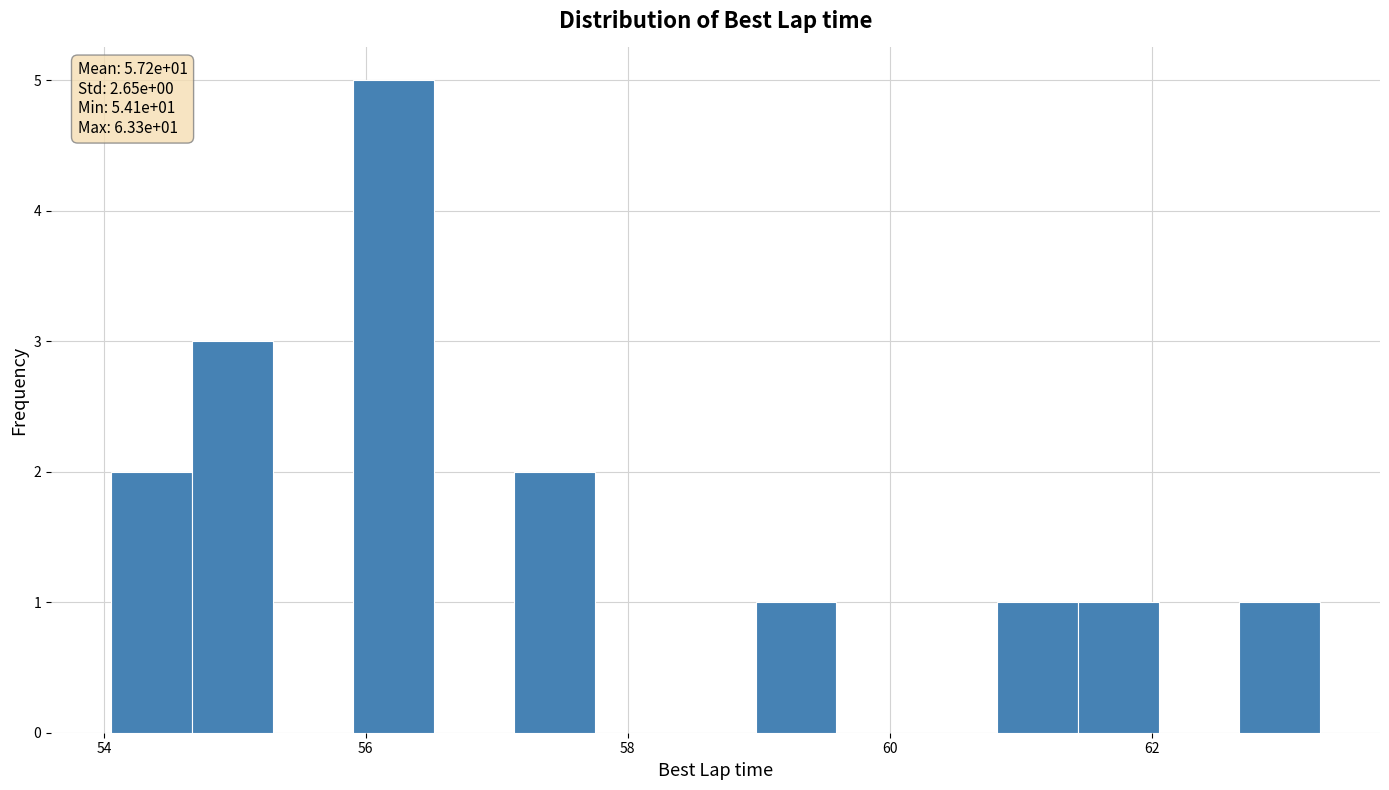

Around what value on the x-axis is the tallest bar? Give the approximate position of its centre, as read against the axis.

56.2